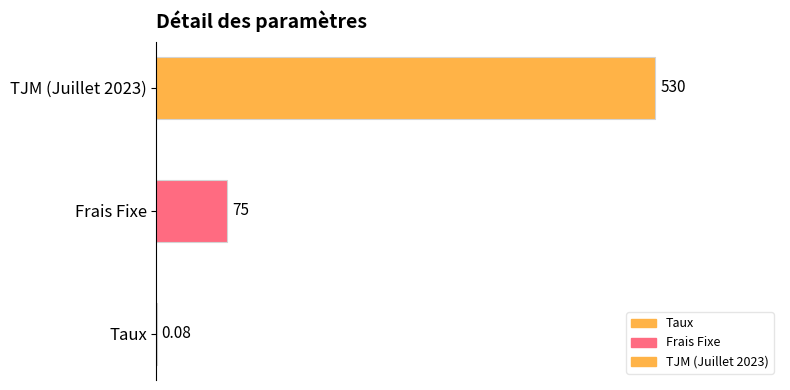

List the labels in order of value, smallest first.

Taux, Frais Fixe, TJM (Juillet 2023)